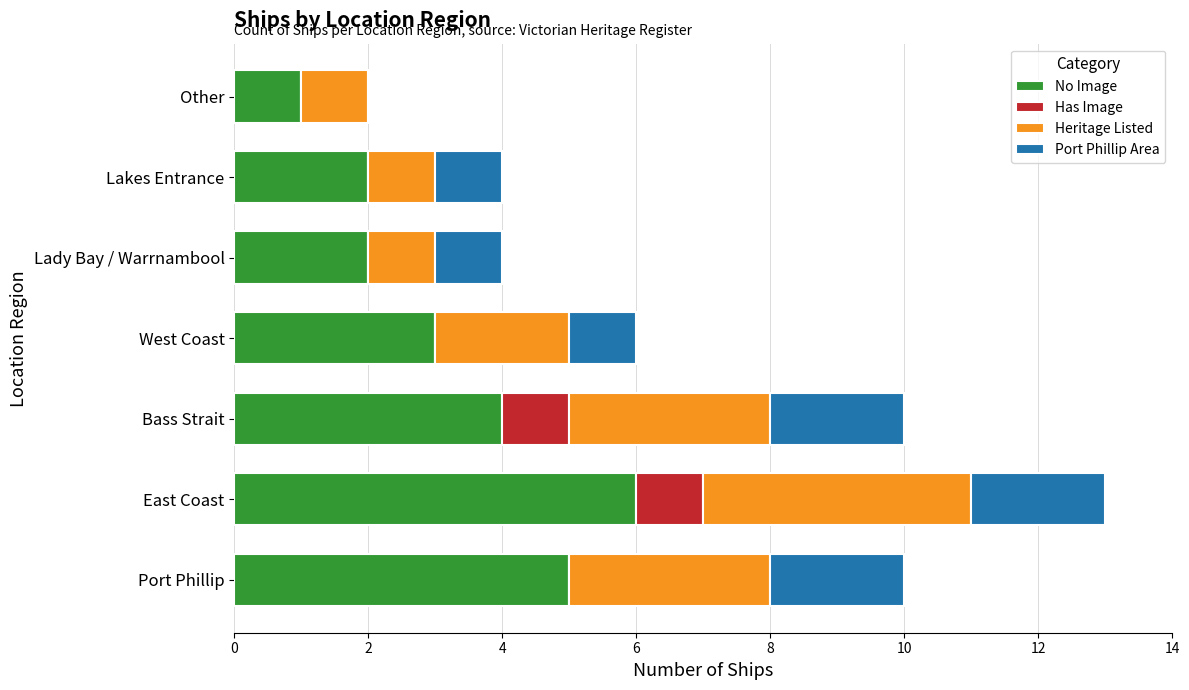

The No Image series shows 4 at Bass Strait. True or false?

True